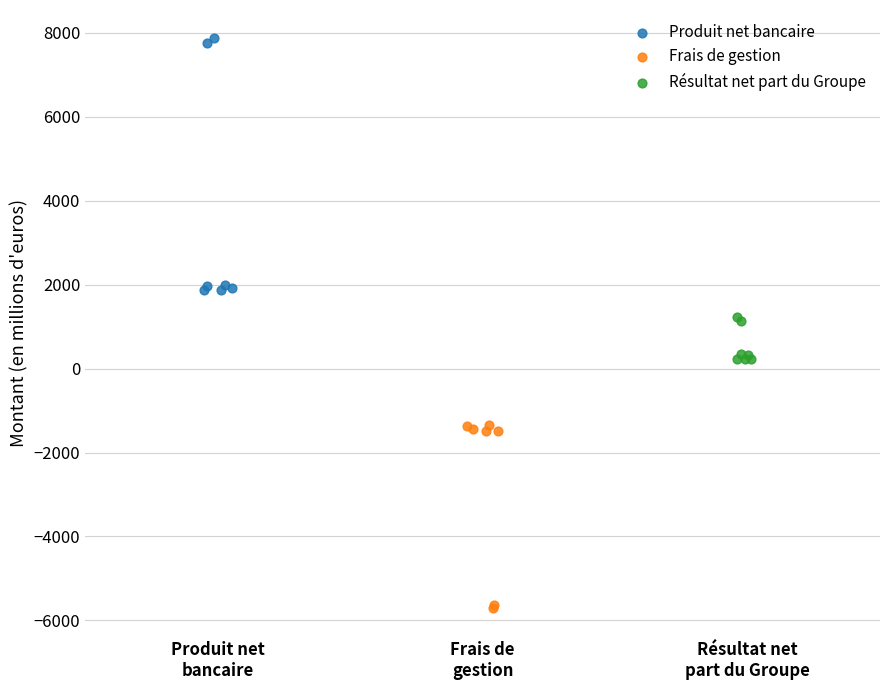

Which series reaches the maximum Y coordinate?

Produit net bancaire